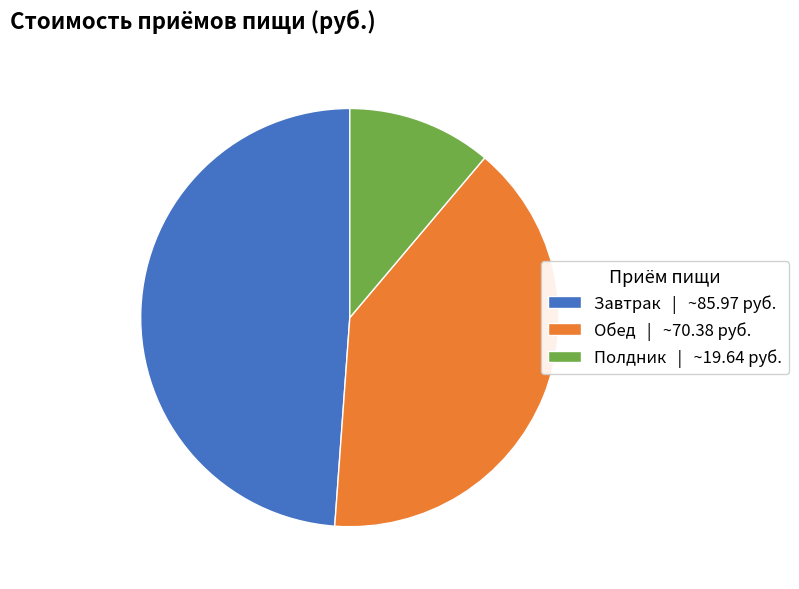

Is Обед the majority of the pie?

No